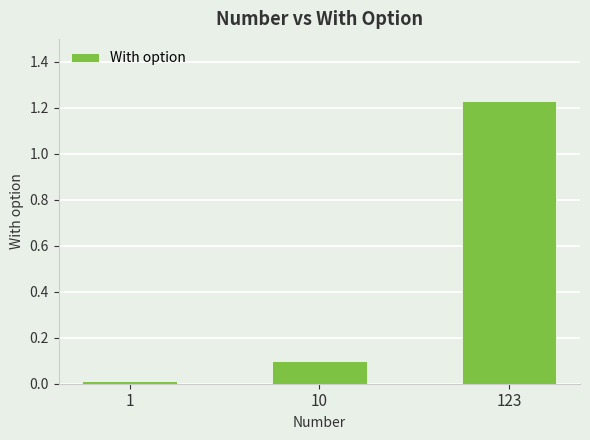

Rank the categories by value from lowest to highest.

1, 10, 123